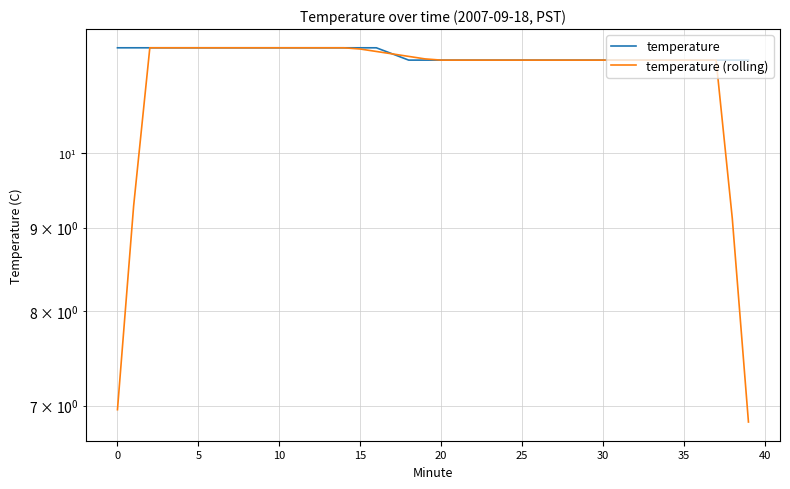

How many times do temperature (rolling) and temperature cross each other?

1